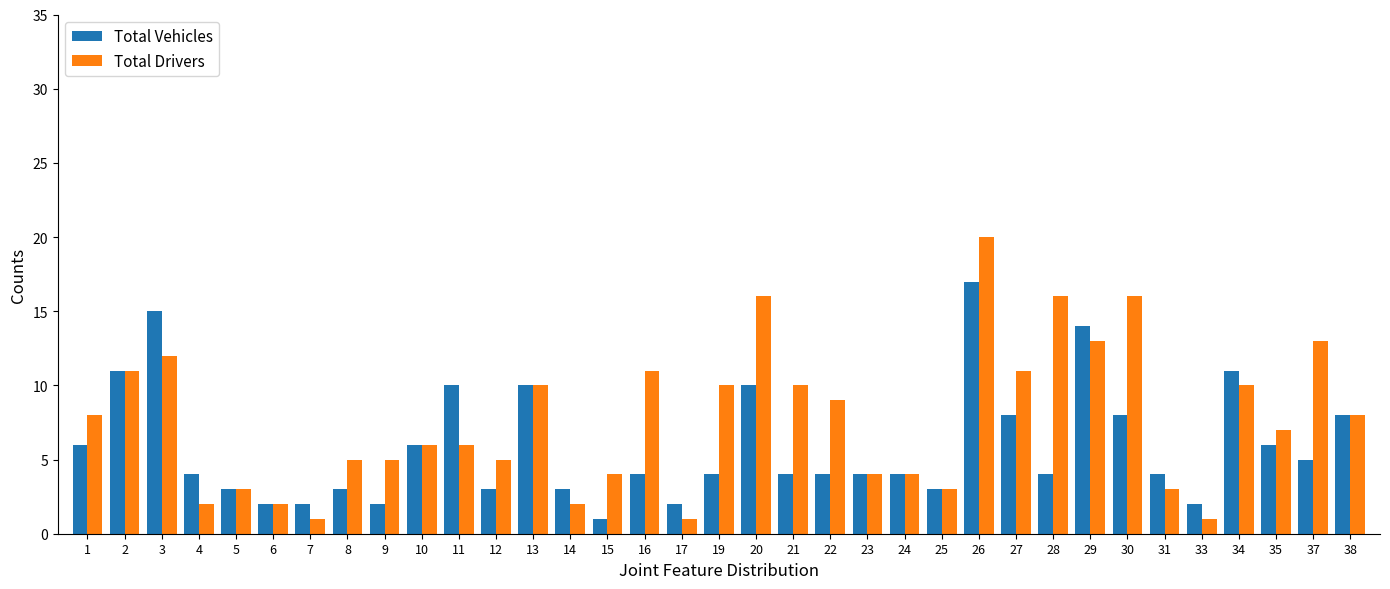

Is the value of Total Vehicles at 11 greater than the value of Total Drivers at 6?

Yes